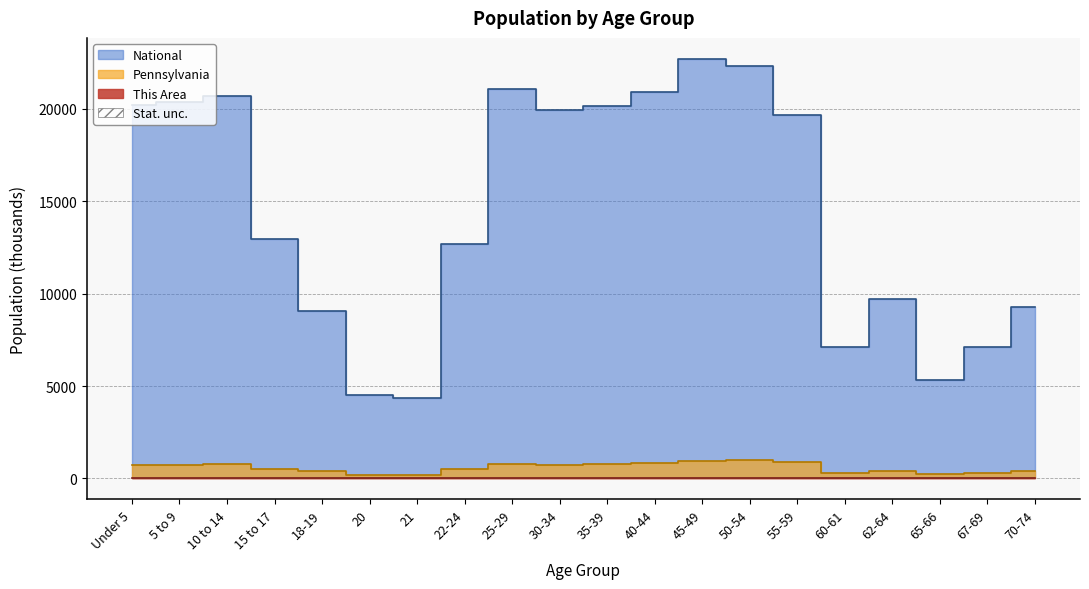

What is the spread (max minus min) of values at 40-44?

20890.8